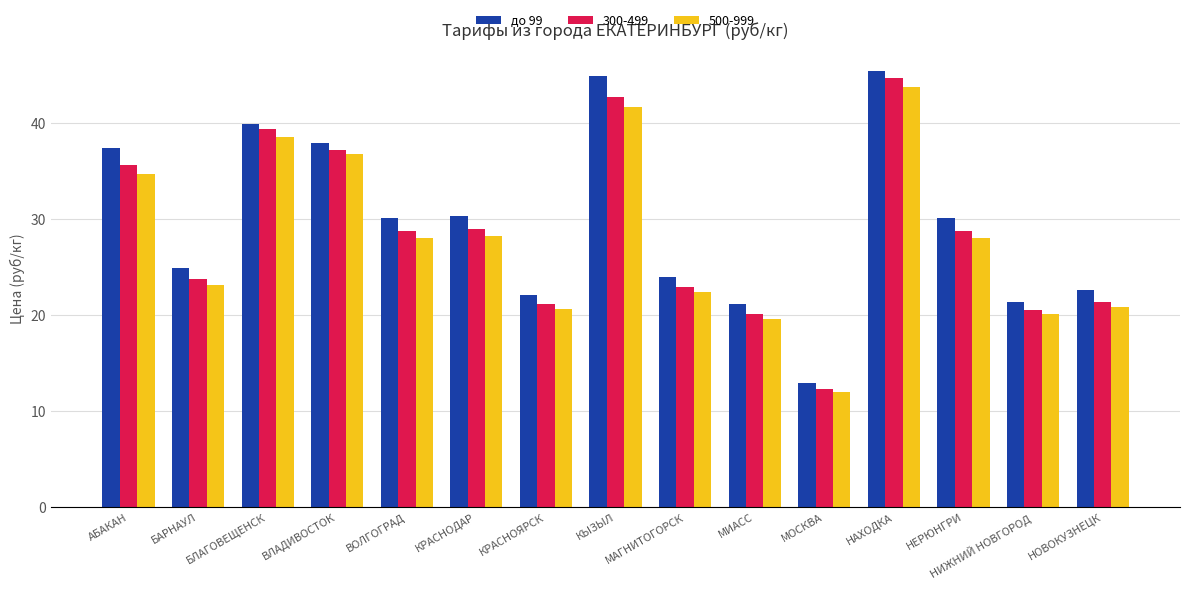

Is the value of 500-999 at НОВОКУЗНЕЦК greater than the value of до 99 at МОСКВА?

Yes